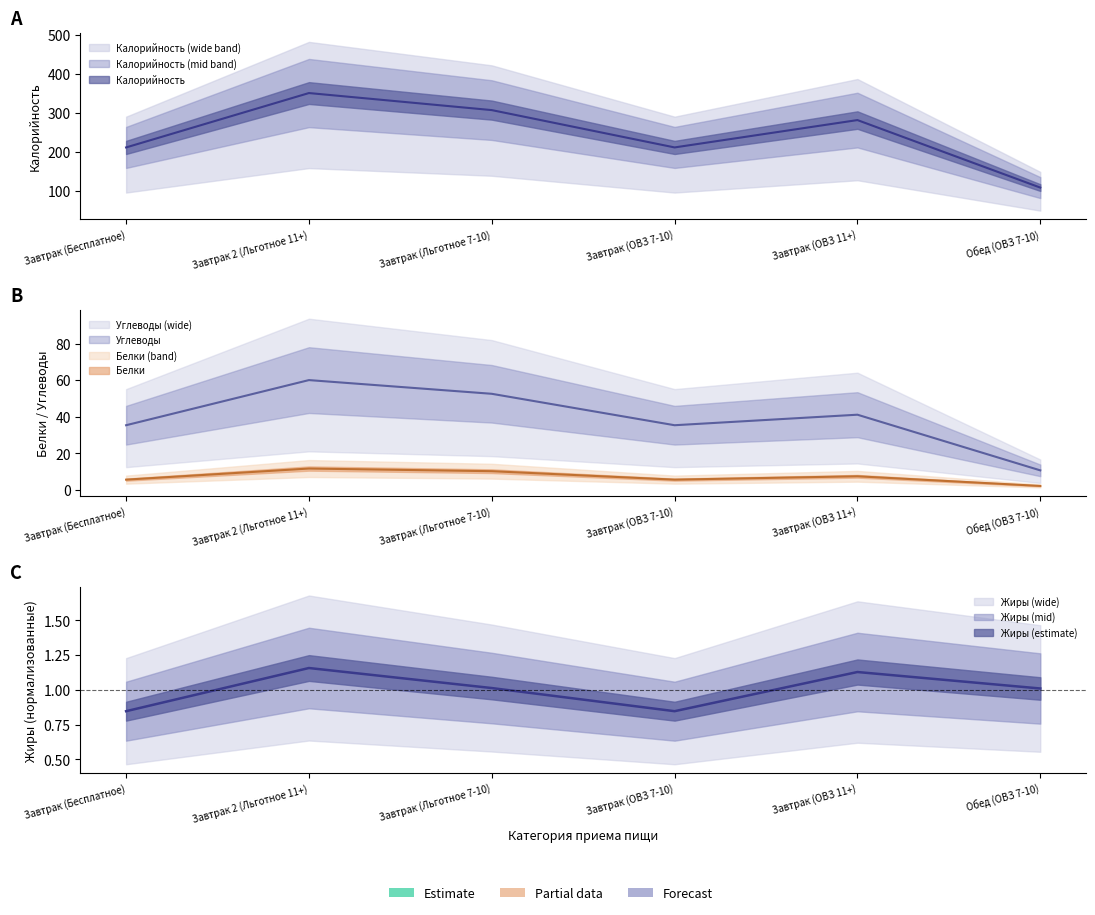

What is the smallest value displayed?

0.8